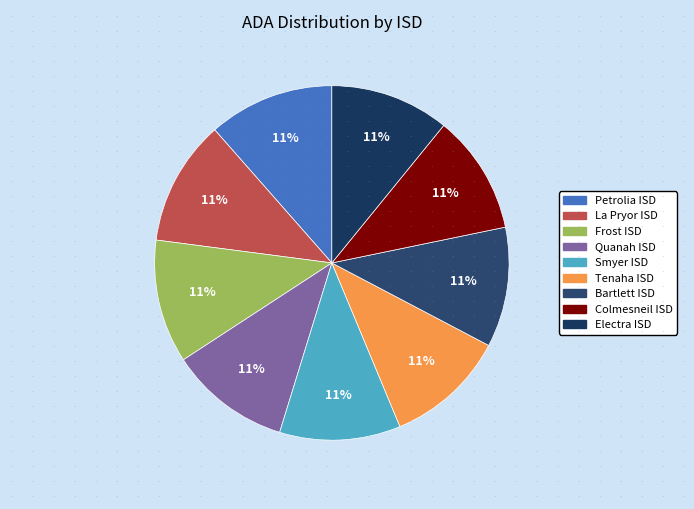

How many slices are in this pie chart?

9